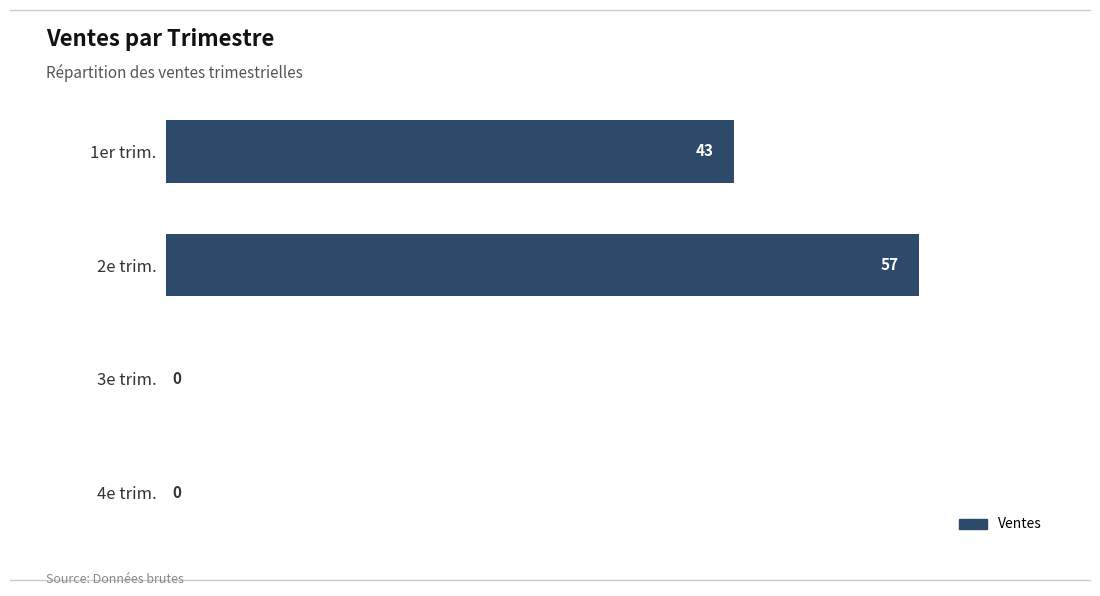

What is the maximum value shown in the chart?

57